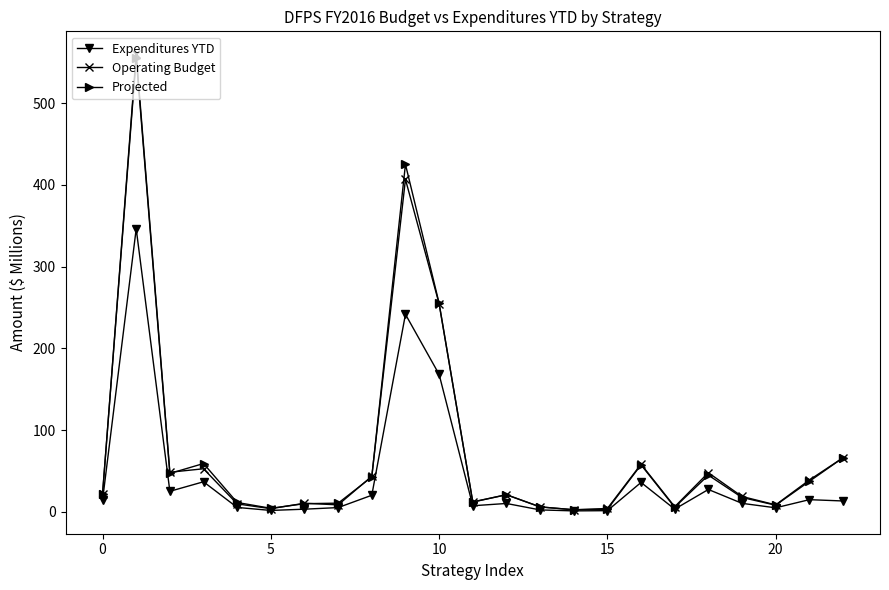

How many categories are shown in the chart?

23